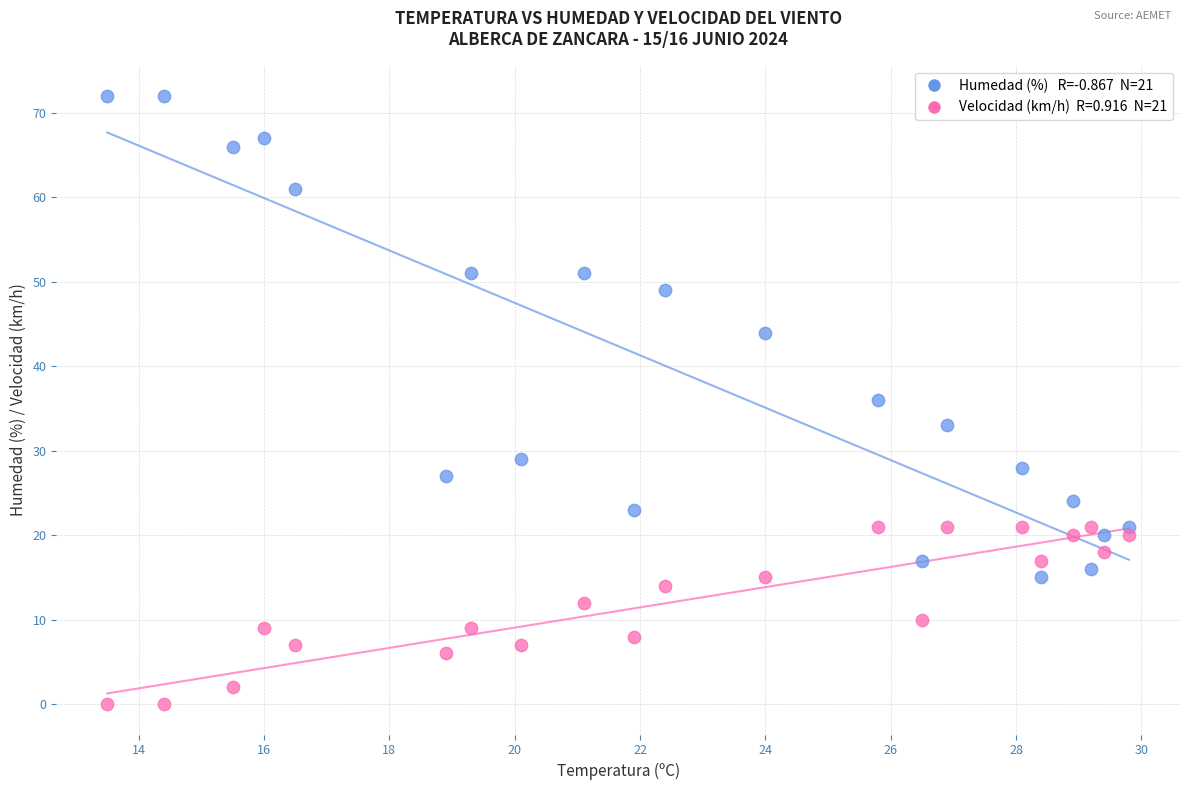

How many points are shown in the scatter plot?

42